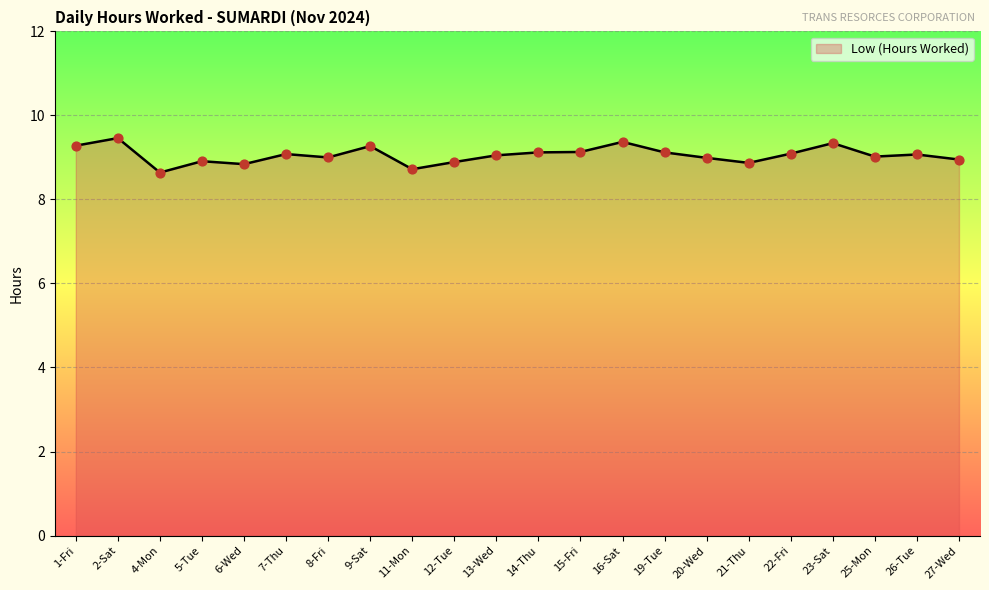

Approximately how many times larger is the value at 11-Mon compared to 4-Mon?

1.0